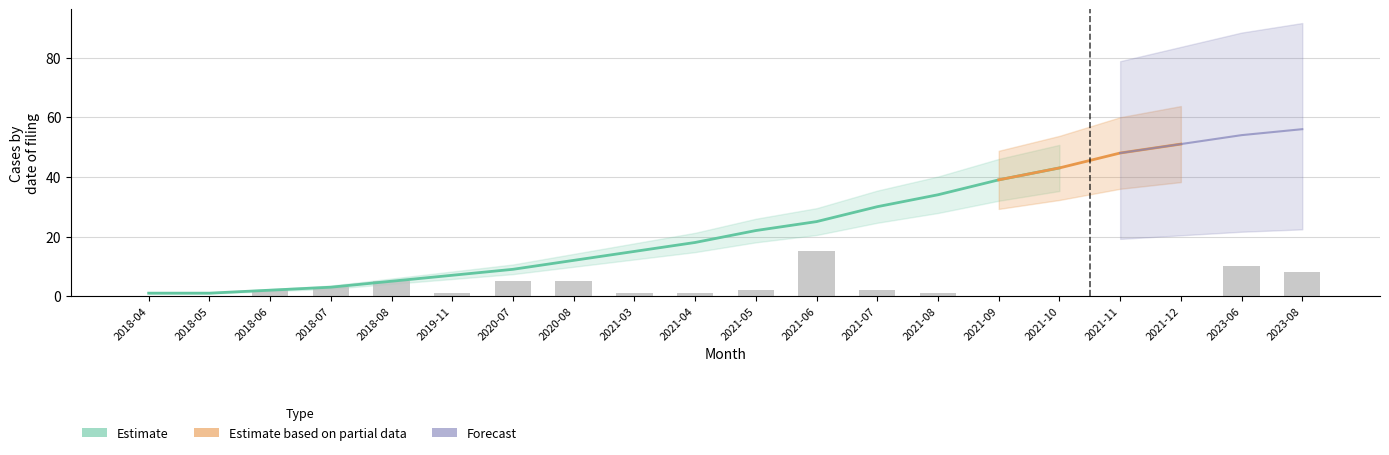

At which label does grau_1 first exceed 22?

2021-06